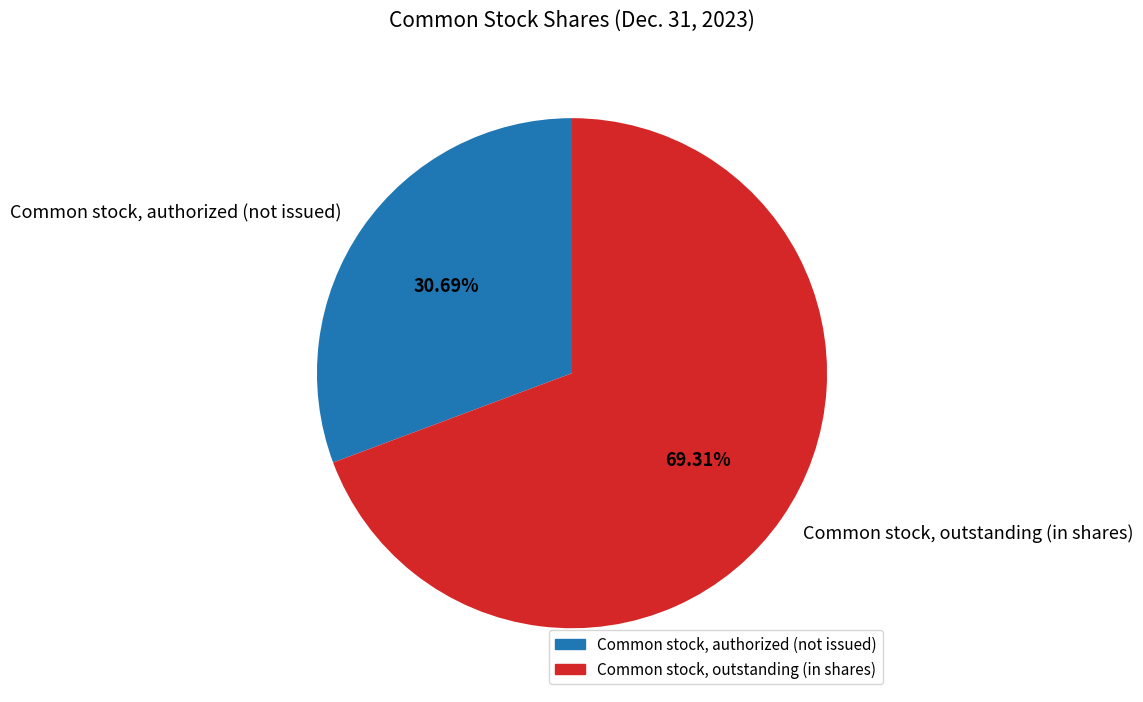

Rank the categories by value from highest to lowest.

Common stock, outstanding (in shares), Common stock, authorized (not issued)